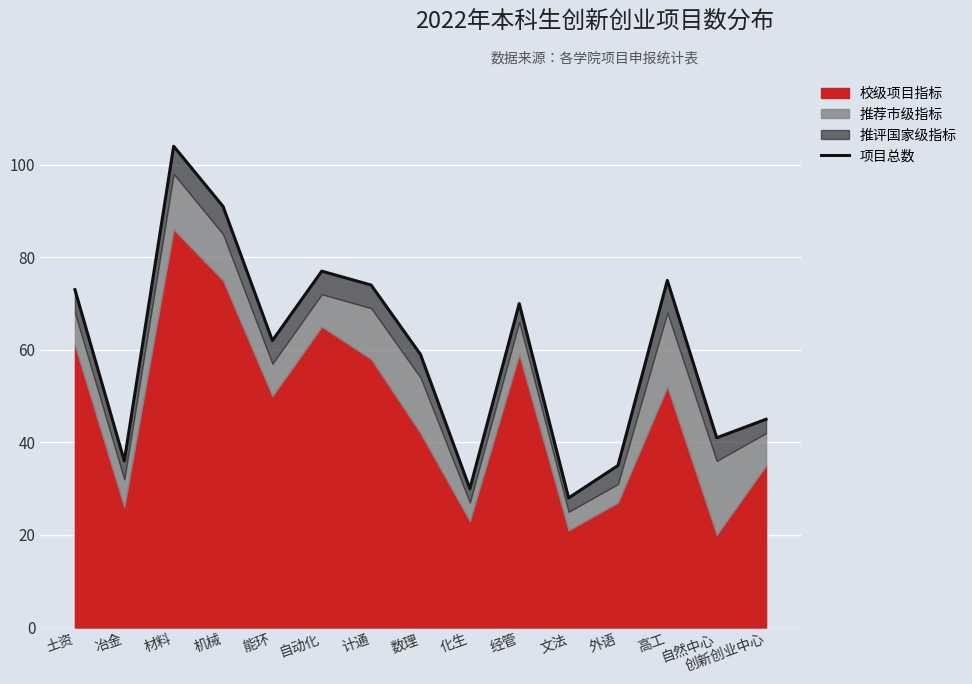

Reading left to right, extract all data points from this chart.

73	36	104	91	62	77	74	59	30	70	28	35	75	41	45